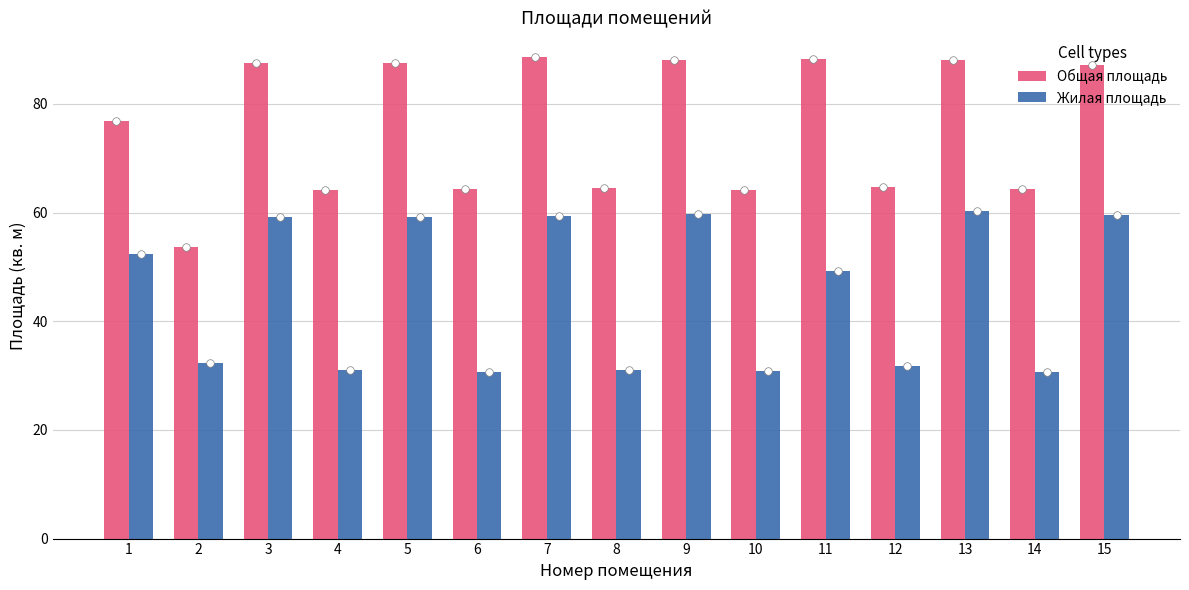

What are all the series names shown in the legend?

Общая площадь, Жилая площадь